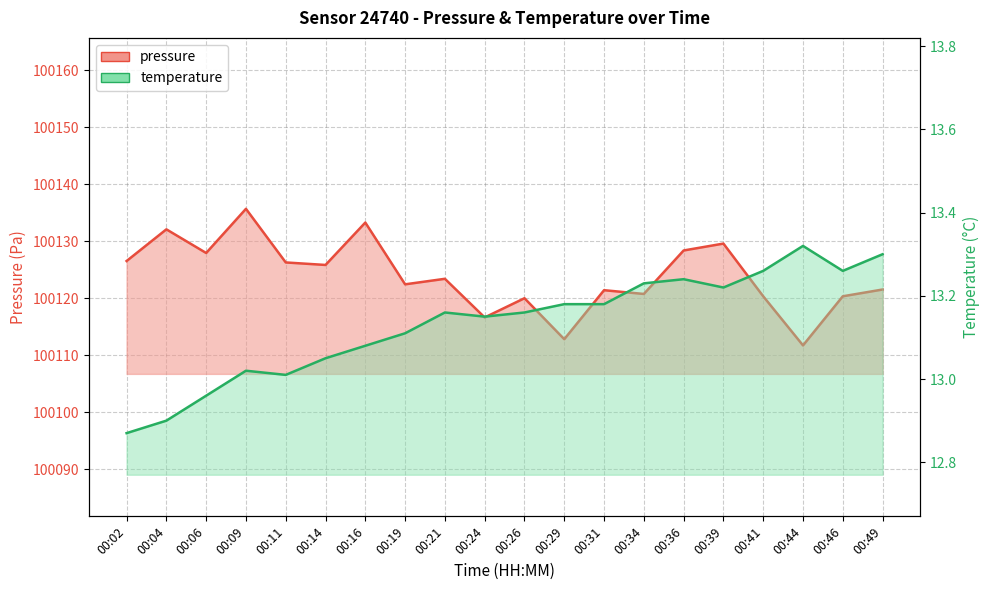

How many lines are shown in the chart?

2